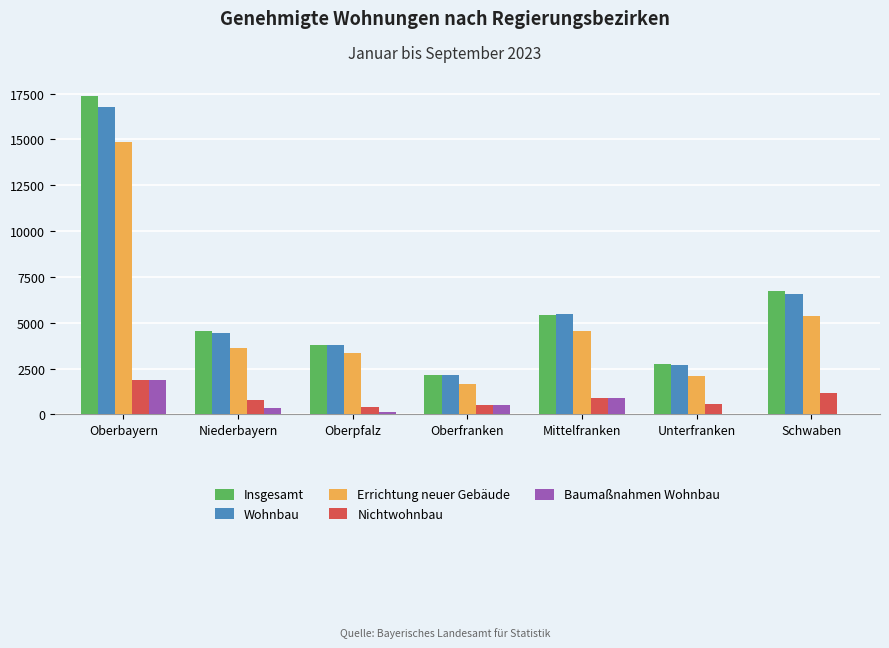

At which label does Insgesamt first exceed 4533?

Oberbayern